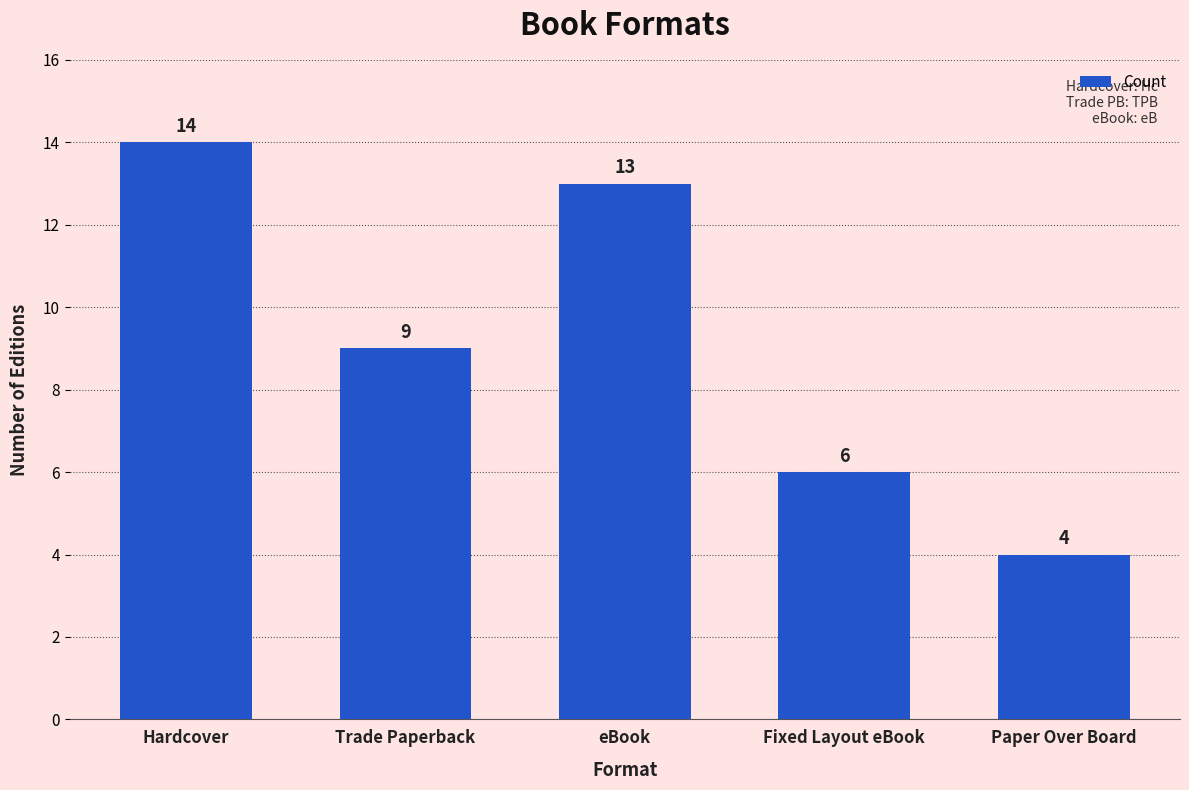

What is the average value?

9